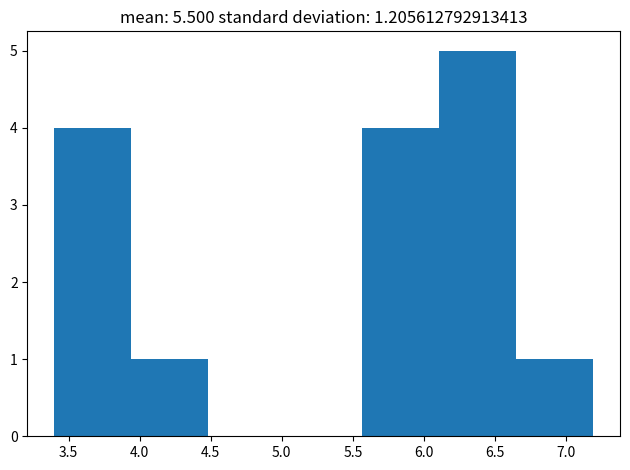

What is the height of the bar covering 5.55 to 6.10 on the x-axis? Neither the bar edges nor the heights are printed on the chart, so give them approximately, as read against the axes.

4